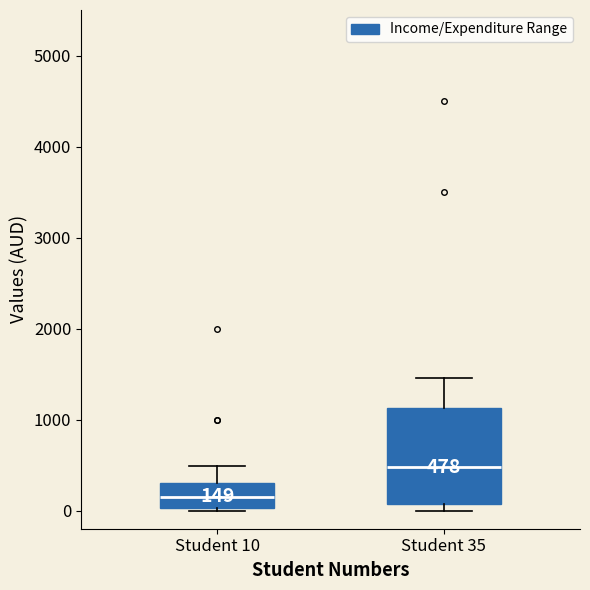

Which box is the tallest, from its lower edge to its upper edge?

Student 35